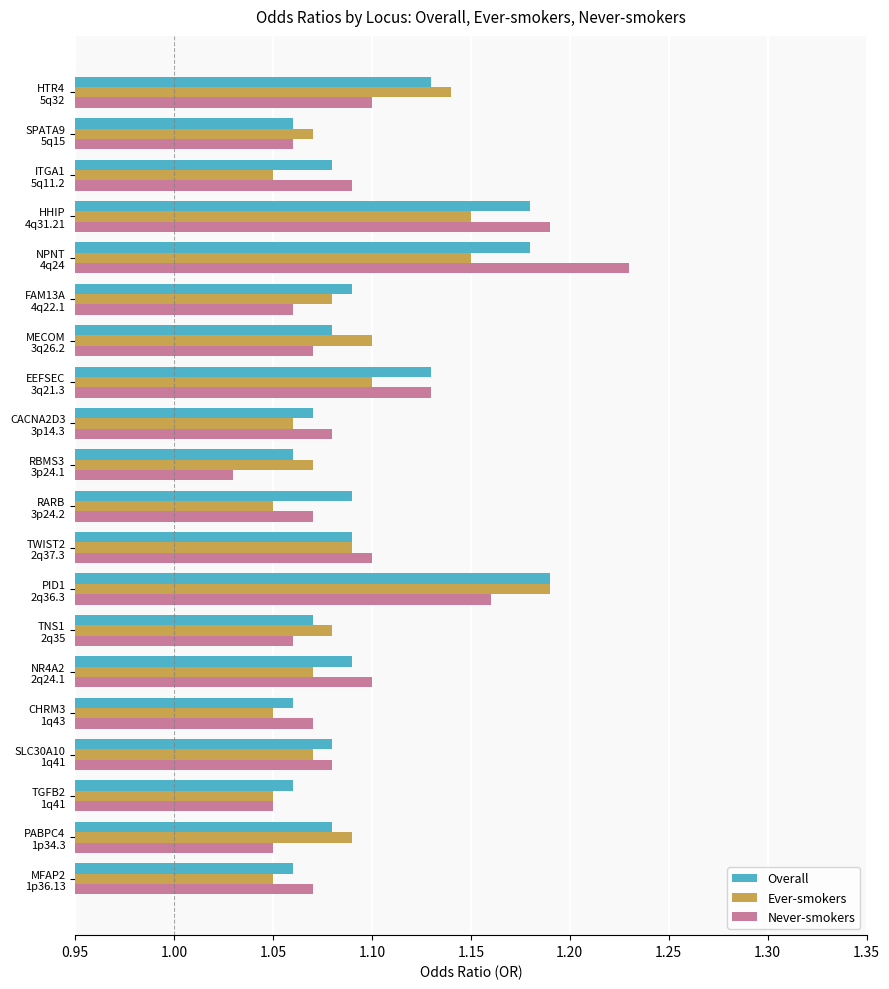

How many Ever-smokers values are between 1 and 2?

20